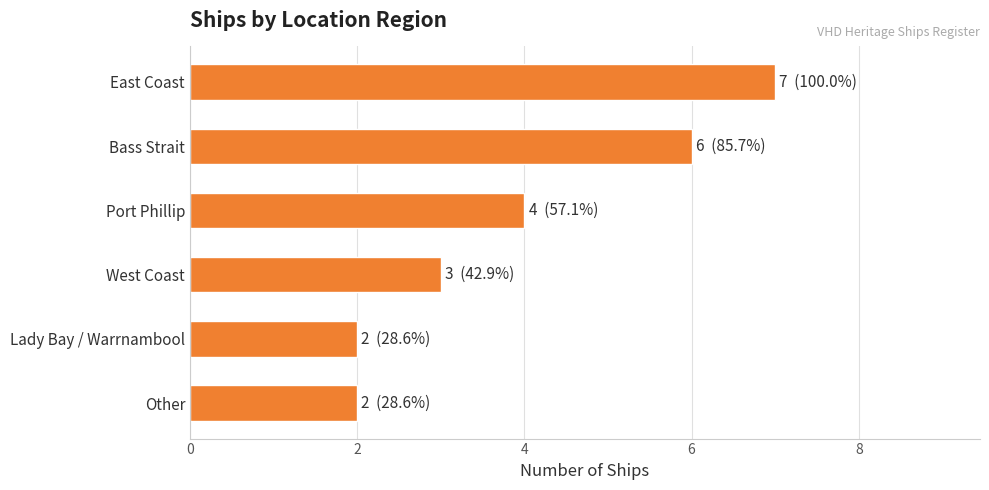

True or false: the data shows 7 at East Coast.

True